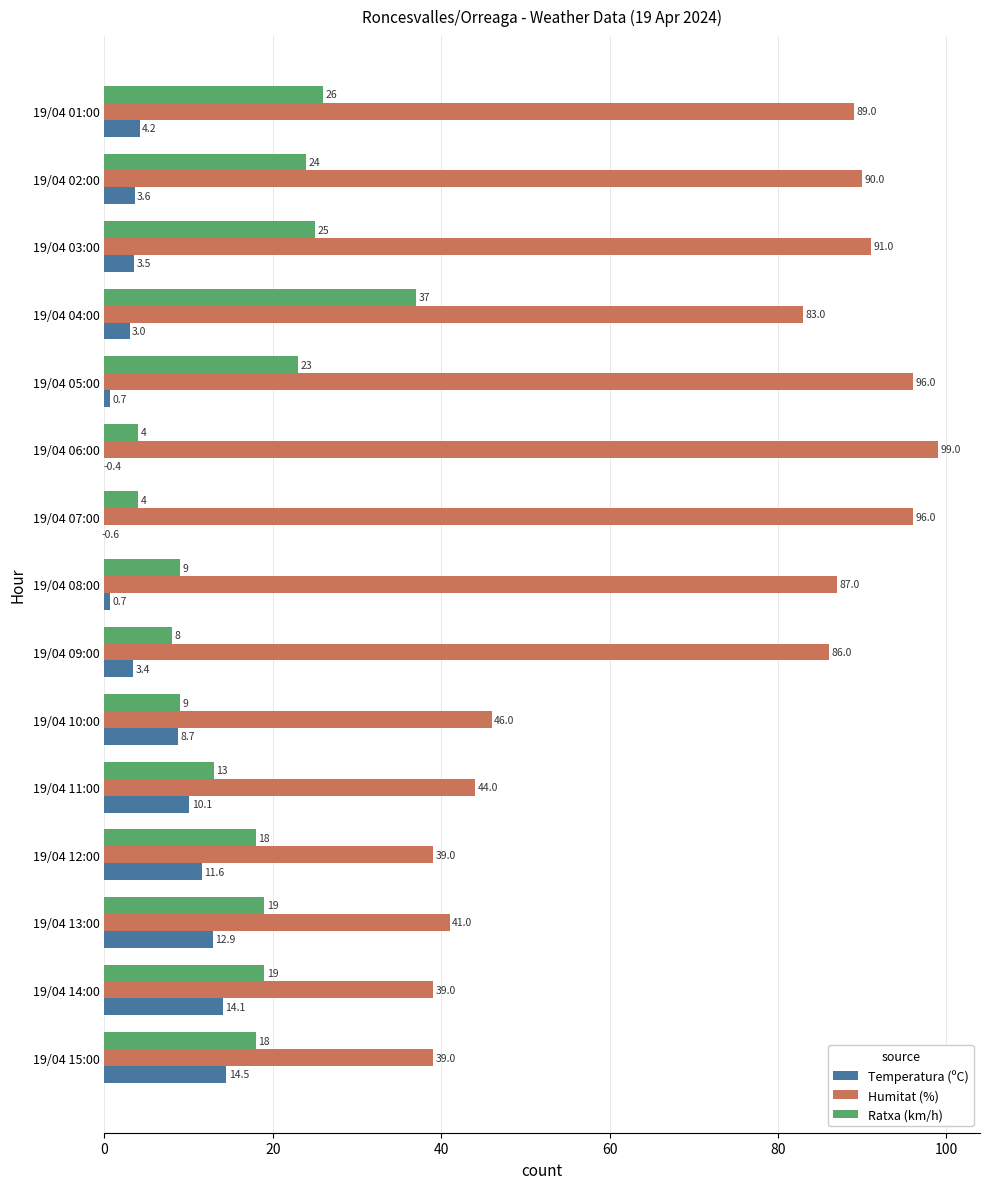

What is the approximate value of Temperatura (ºC) at 19/04 06:00?

-0.4